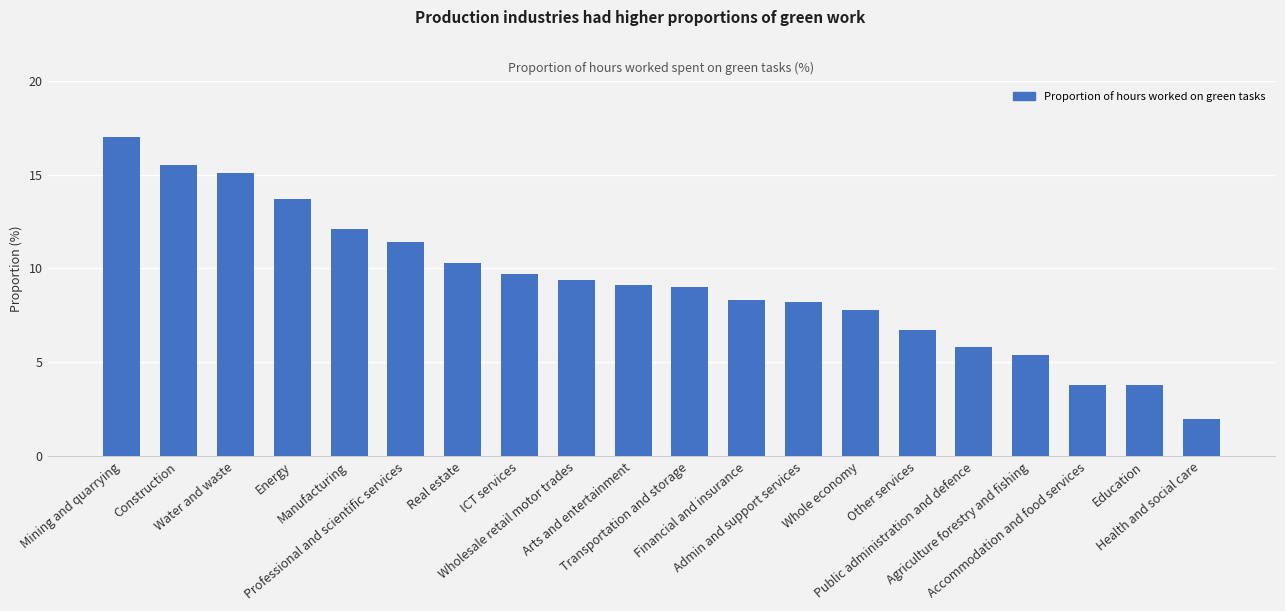

The chart shows a value of 15.2 at Wholesale retail motor trades. True or false?

False